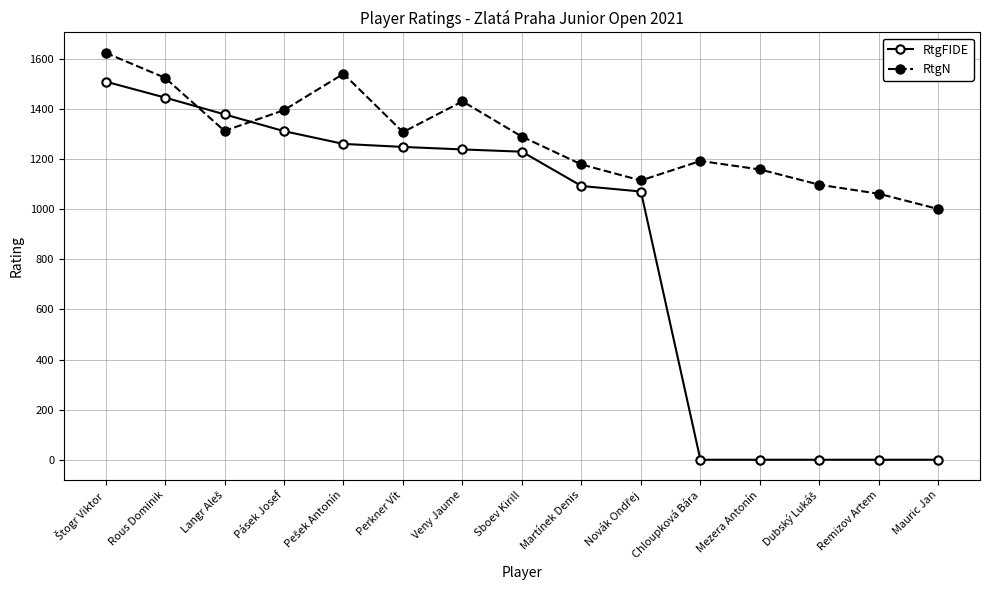

True or false: RtgN and RtgFIDE cross at least once.

True